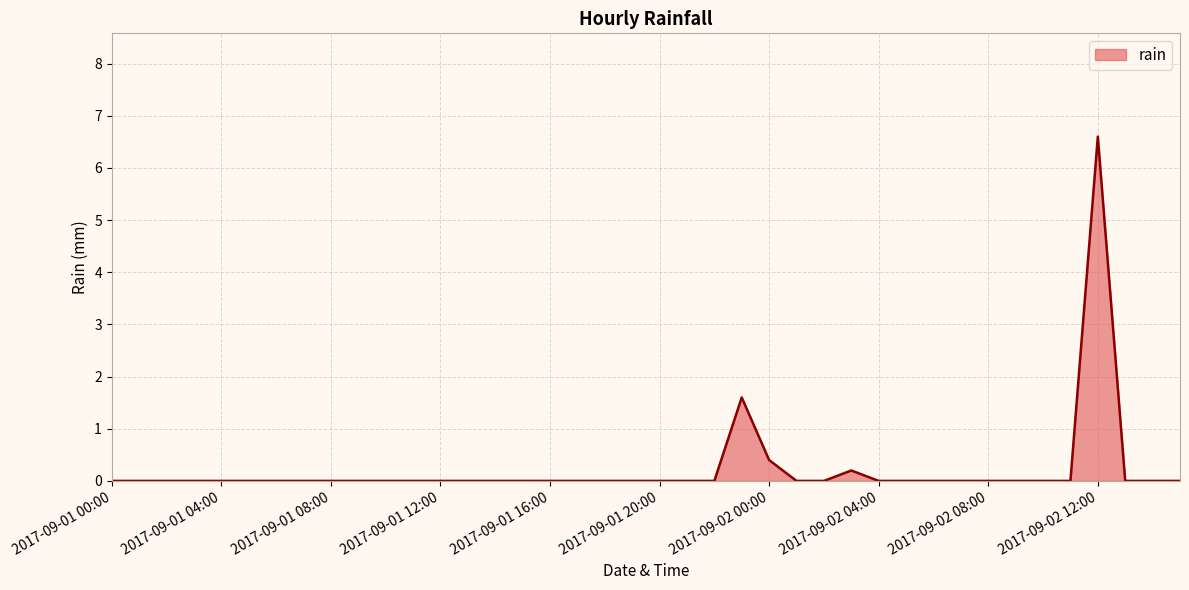

Does the chart display data point markers on the line(s)?

No